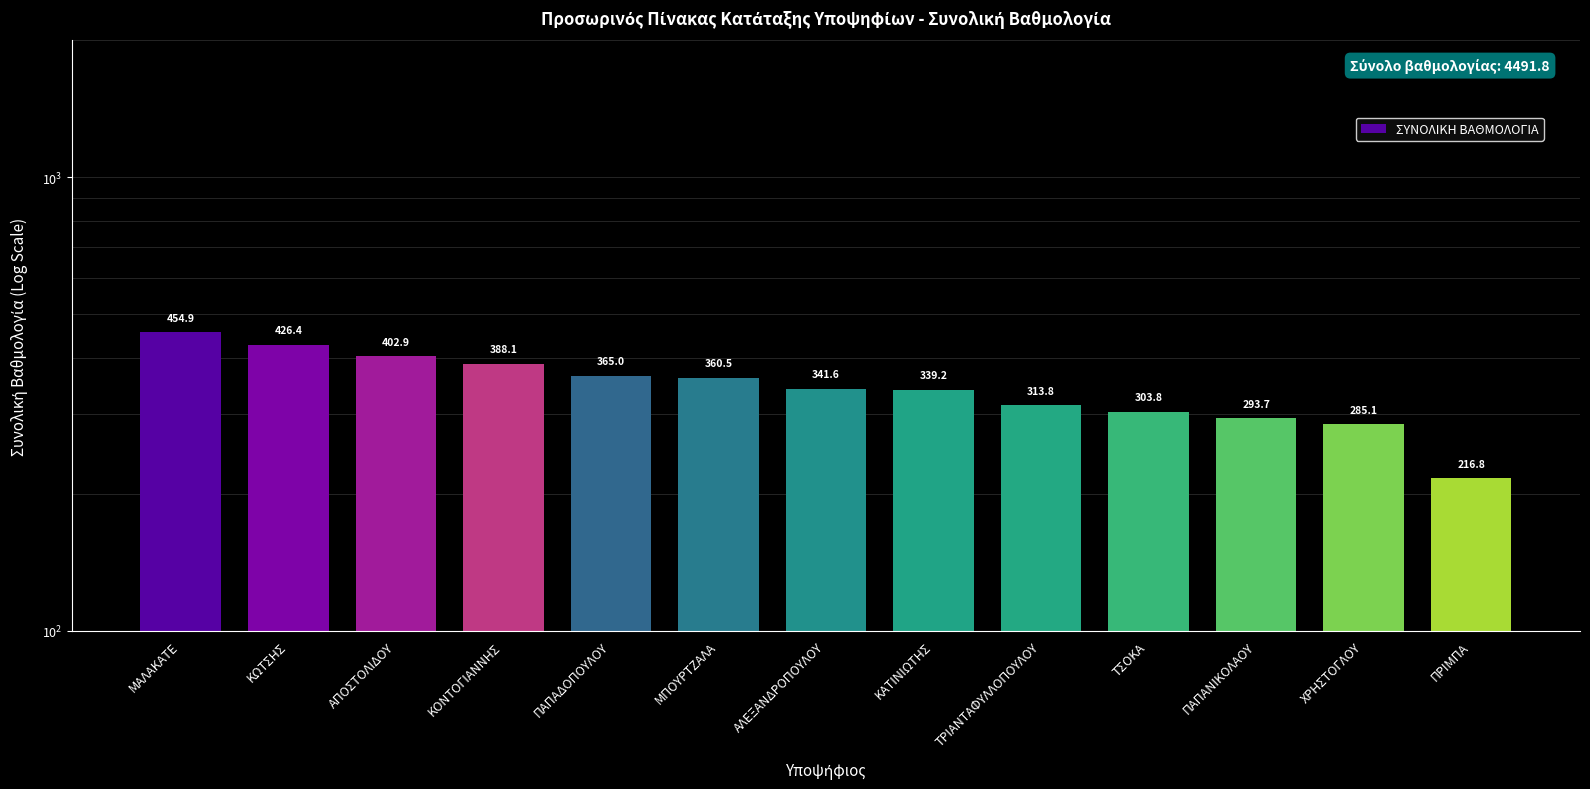

How many series are shown in this chart?

1